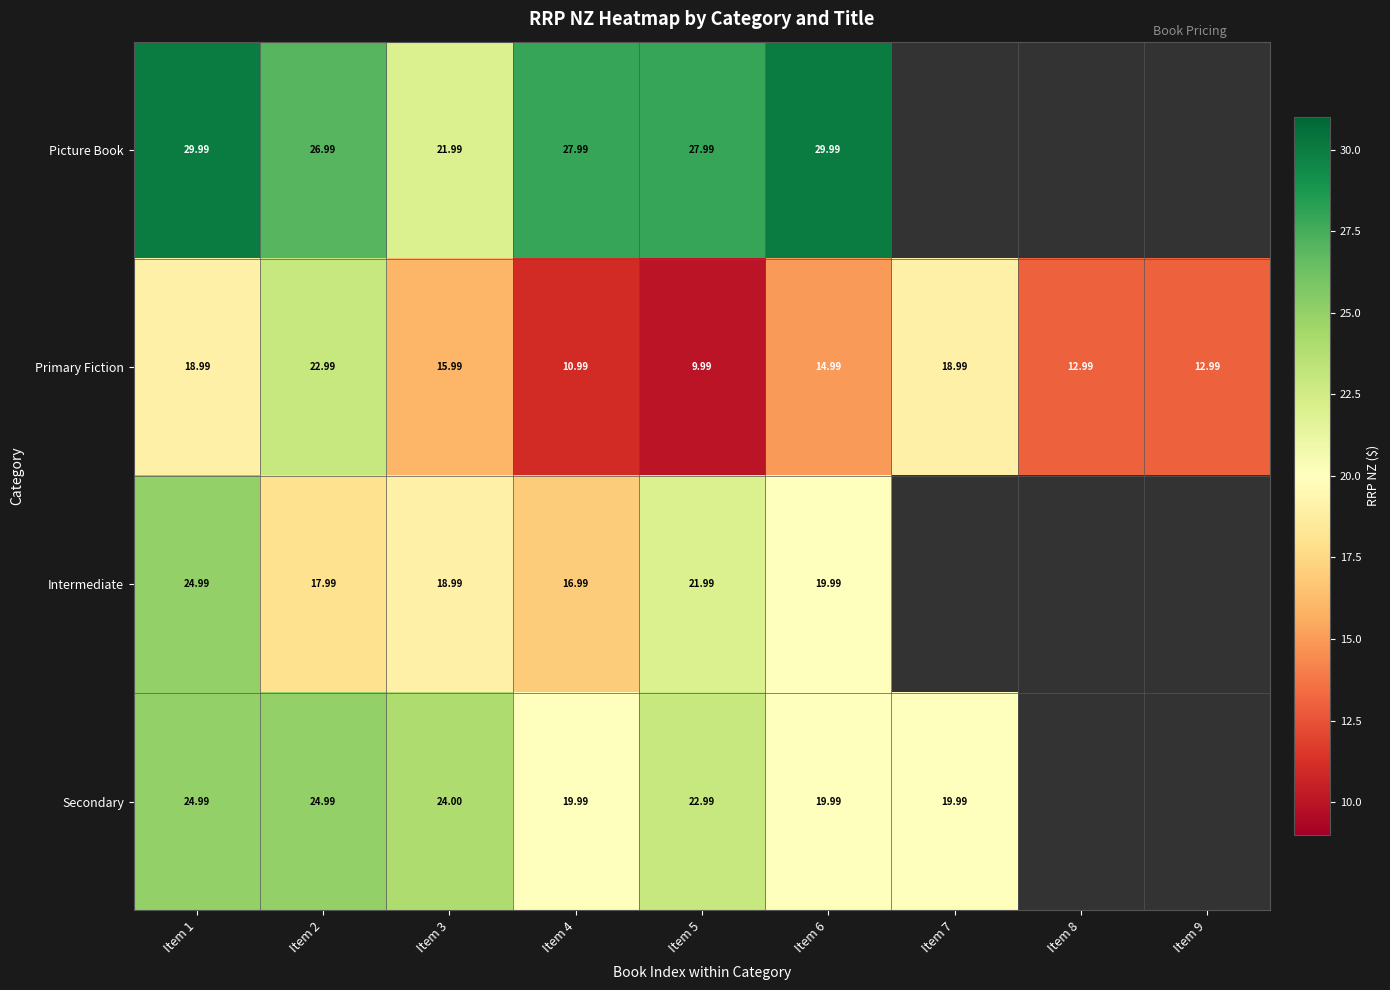

Between Item 3 and Item 6, which series saw the biggest shift?

Picture Book